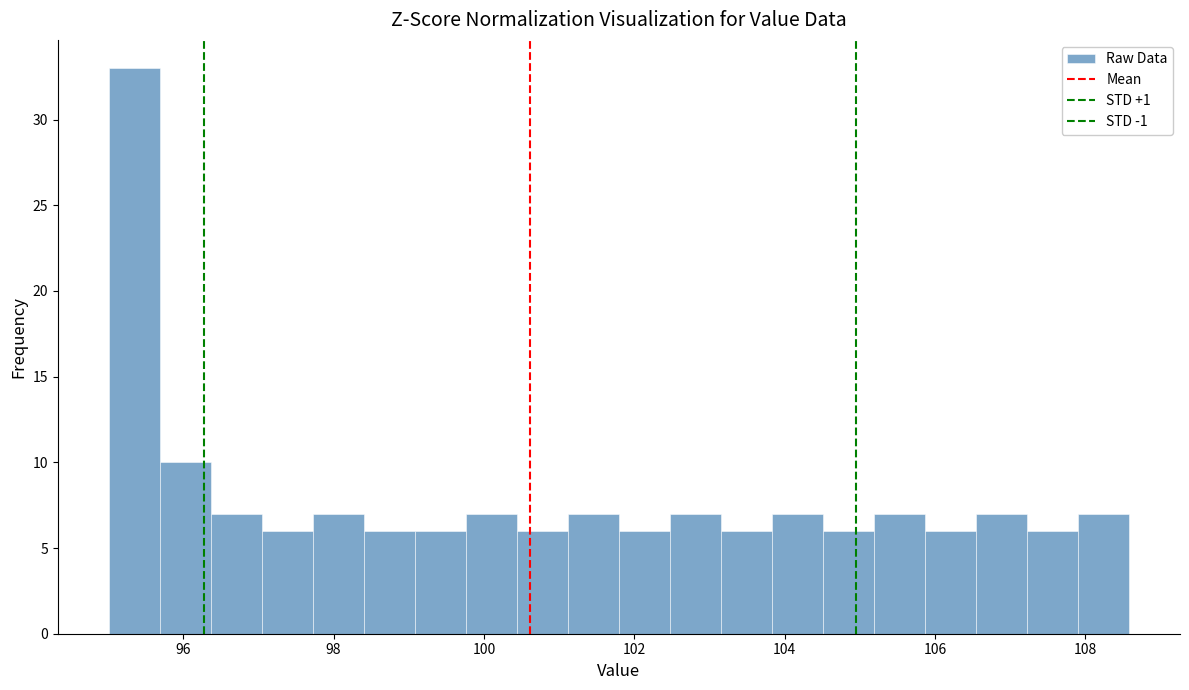

Read against the x-axis, roughly where is the centre of the tallest bar?

95.4